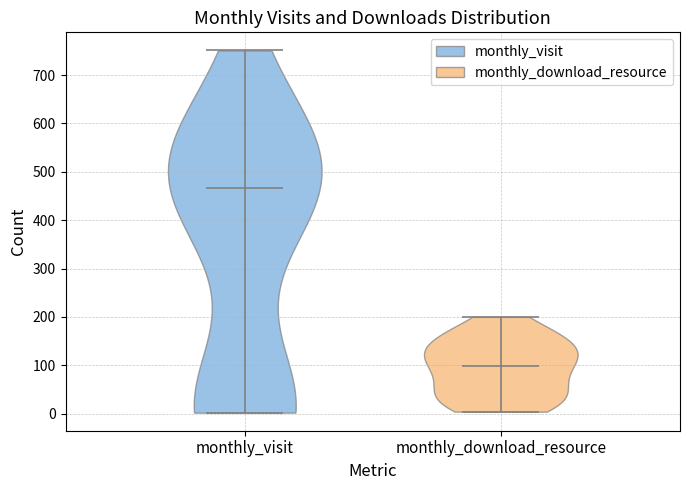

What is the lowest point the violin for monthly_visit reaches on the y-axis? The values are not printed on the chart, so give them approximately, as read against the axis.

0